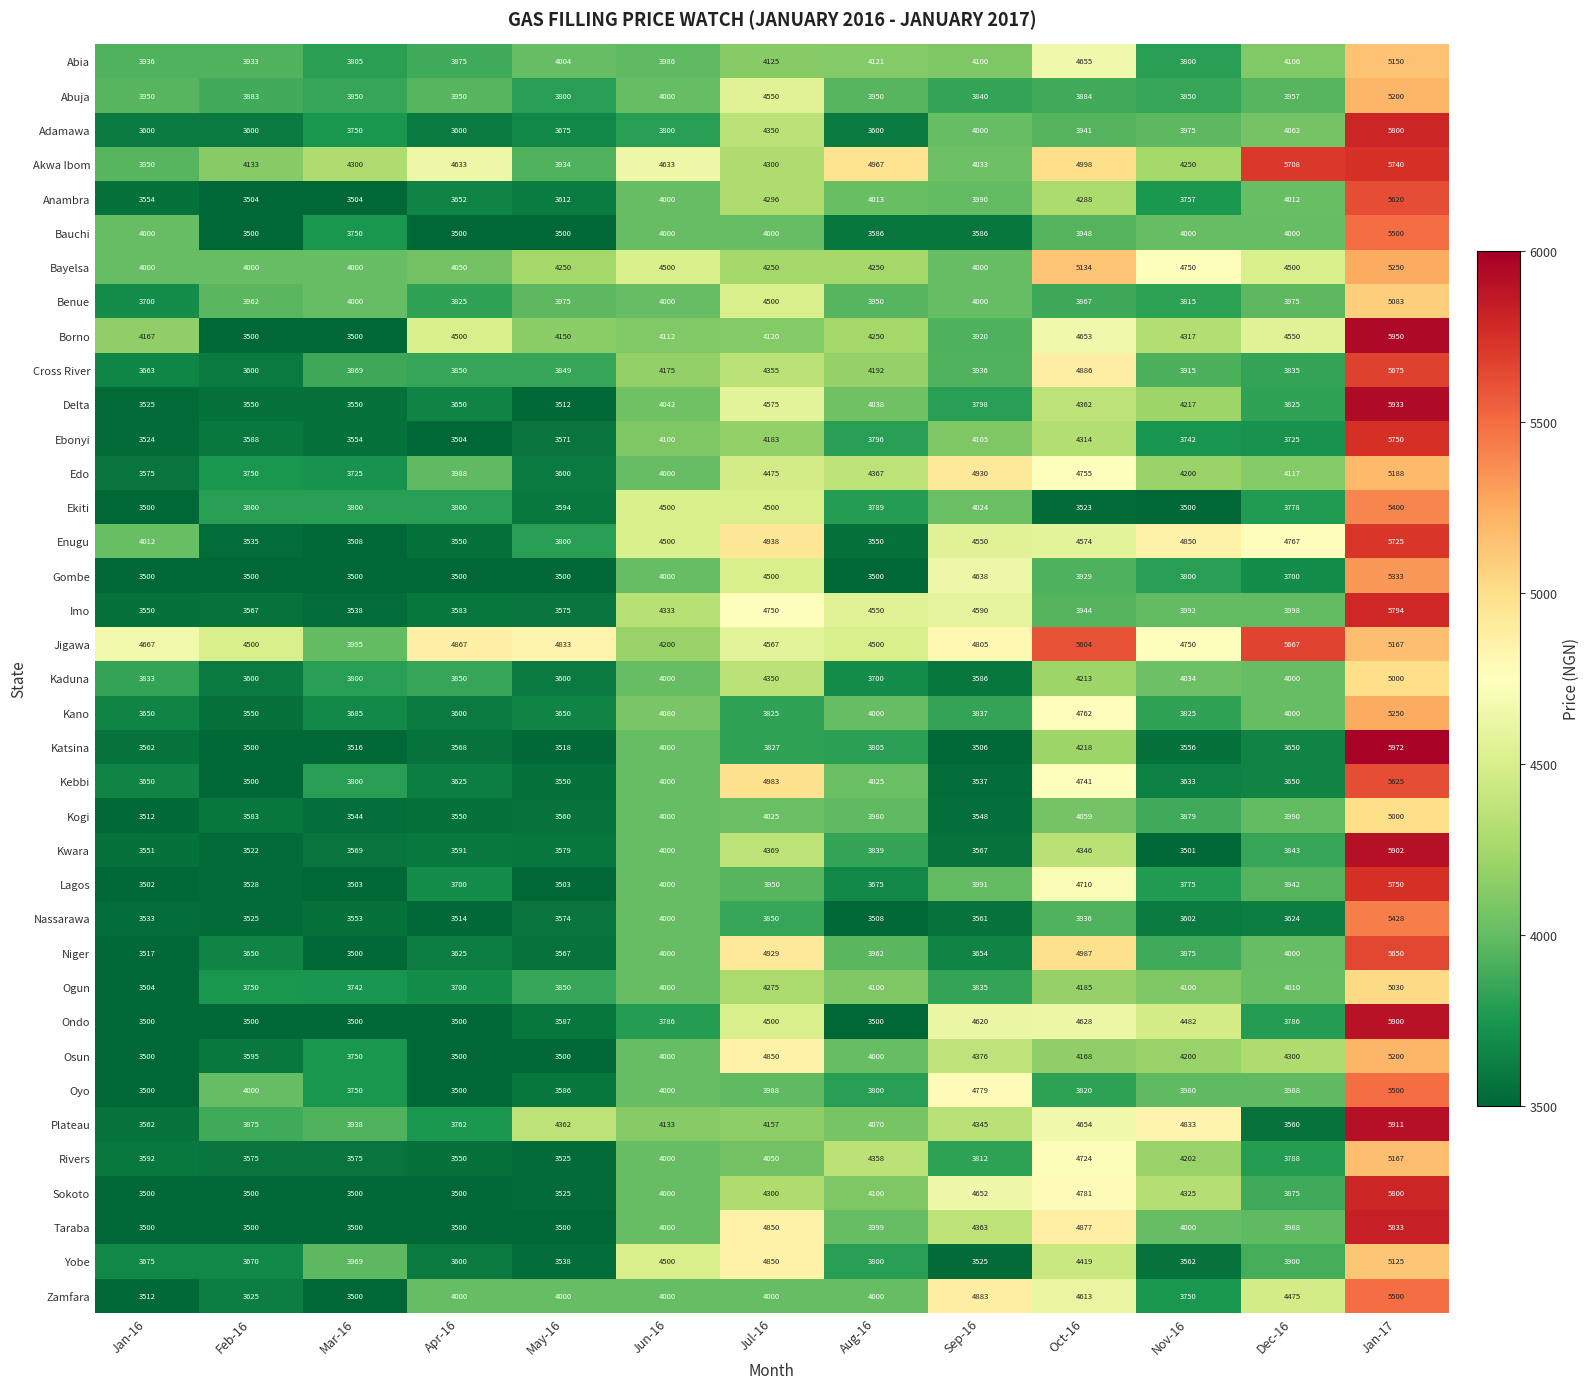

What is the difference between the maximum and minimum values in the Oyo series?

2000